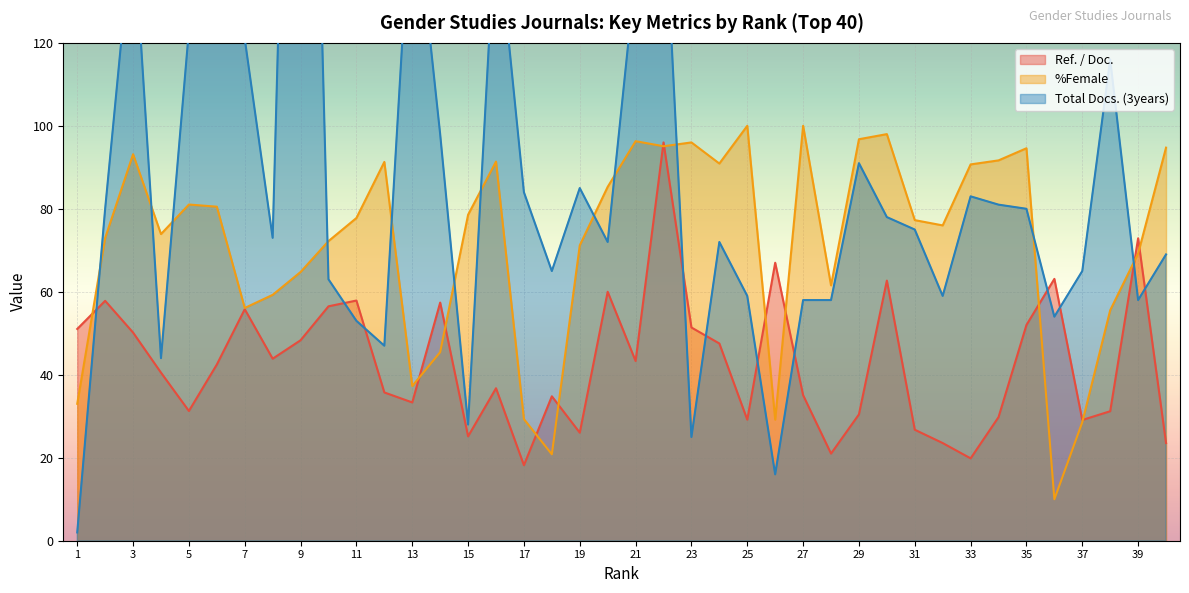

What is the difference between the Ref. / Doc. values at 15 and 9?

23.2